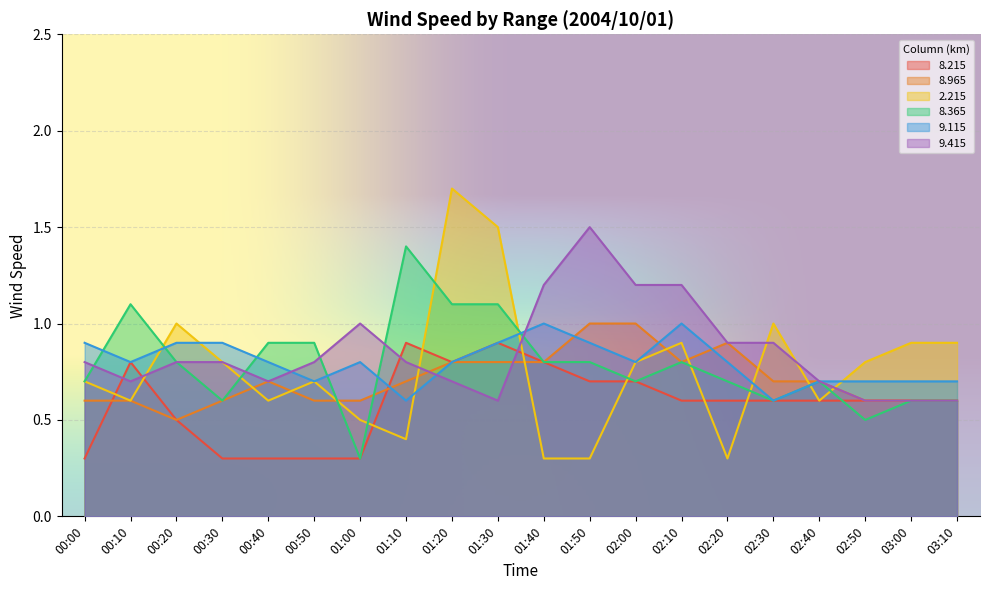

True or false:   8.365 has more than 0 points higher than both neighbors.

True